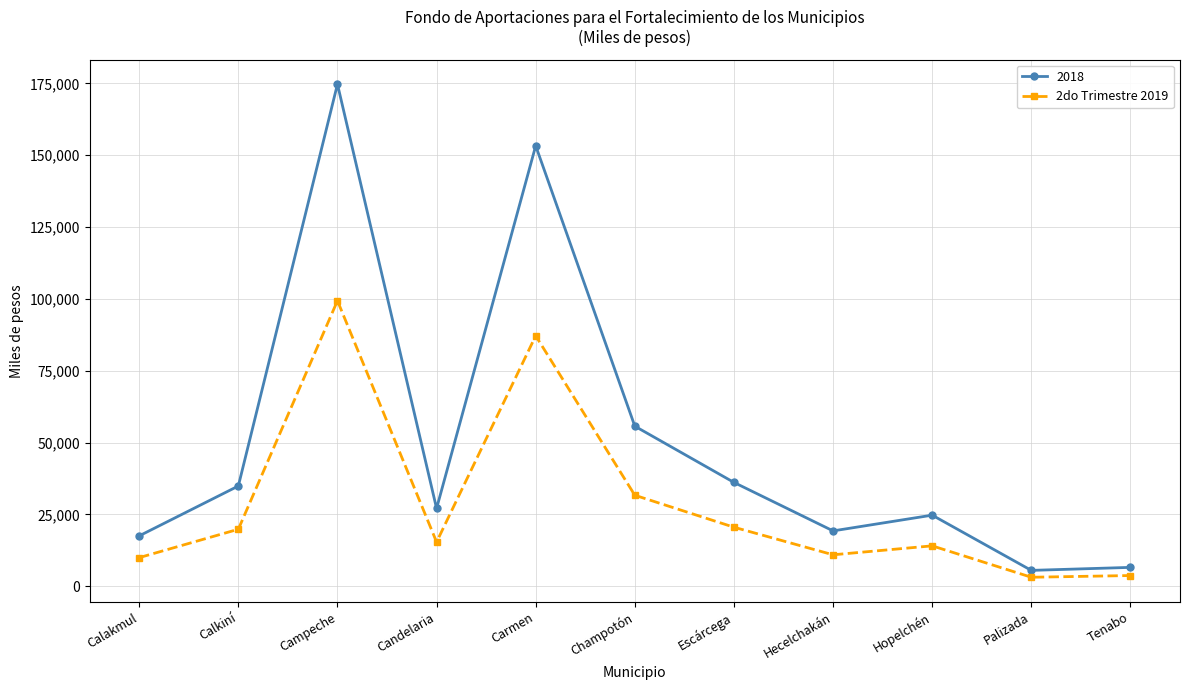

At which category does 2do Trimestre 2019 reach its first local valley?

Candelaria